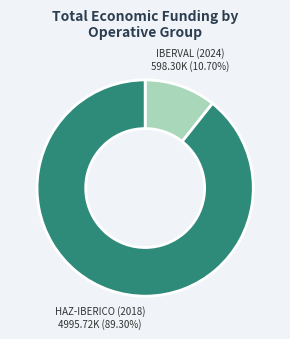

Is there any slice that represents more than half of the pie?

Yes